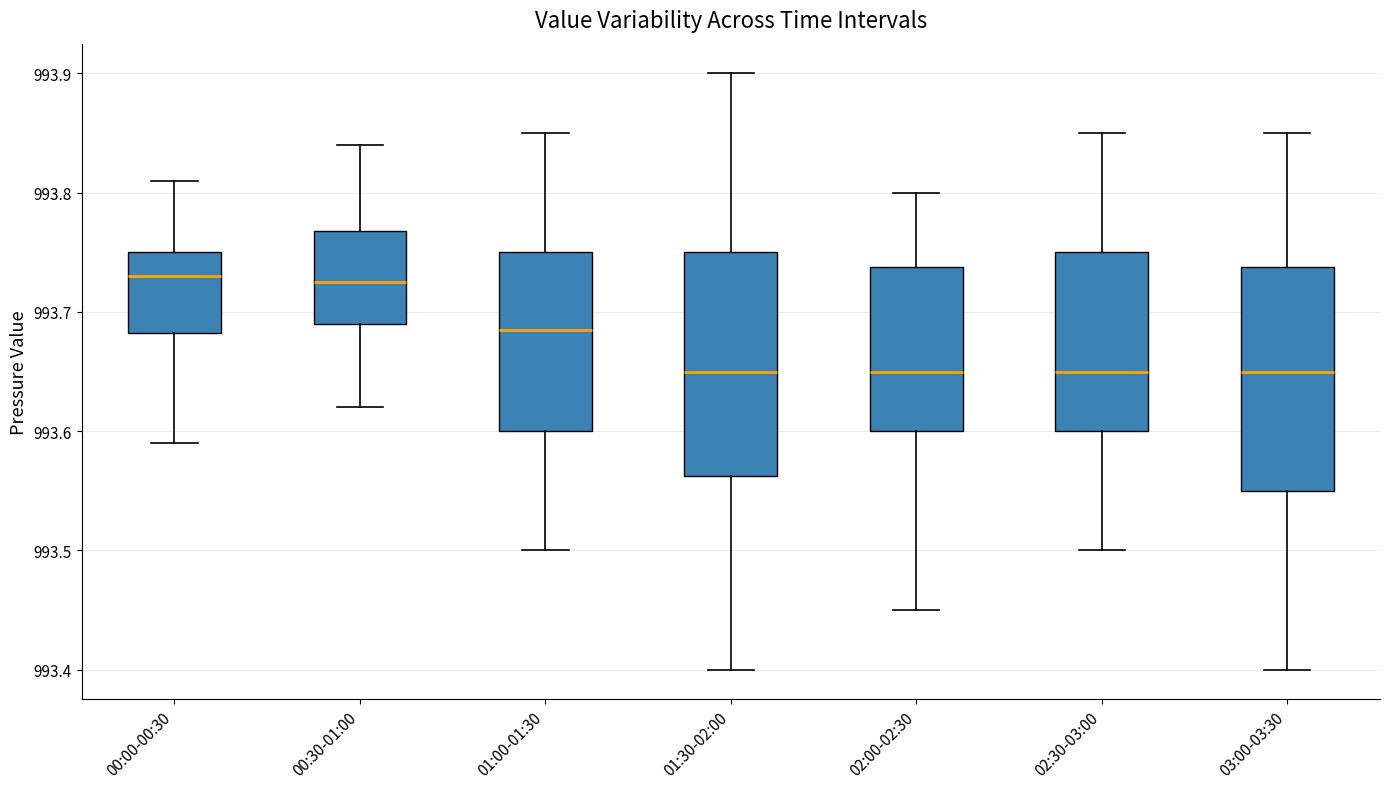

Reading left to right, read every box against the y-axis: the position of its median line, the range the box covers, and the ends of its whiskers. The values are not printed on the chart, so give them approximately, as read against the axis.

00:00-00:30: median 993.73, box 993.68 to 993.75, whiskers 993.59 to 993.81
00:30-01:00: median 993.73, box 993.69 to 993.77, whiskers 993.62 to 993.84
01:00-01:30: median 993.69, box 993.60 to 993.75, whiskers 993.50 to 993.85
01:30-02:00: median 993.65, box 993.56 to 993.75, whiskers 993.40 to 993.90
02:00-02:30: median 993.65, box 993.60 to 993.74, whiskers 993.45 to 993.80
02:30-03:00: median 993.65, box 993.60 to 993.75, whiskers 993.50 to 993.85
03:00-03:30: median 993.65, box 993.55 to 993.74, whiskers 993.40 to 993.85